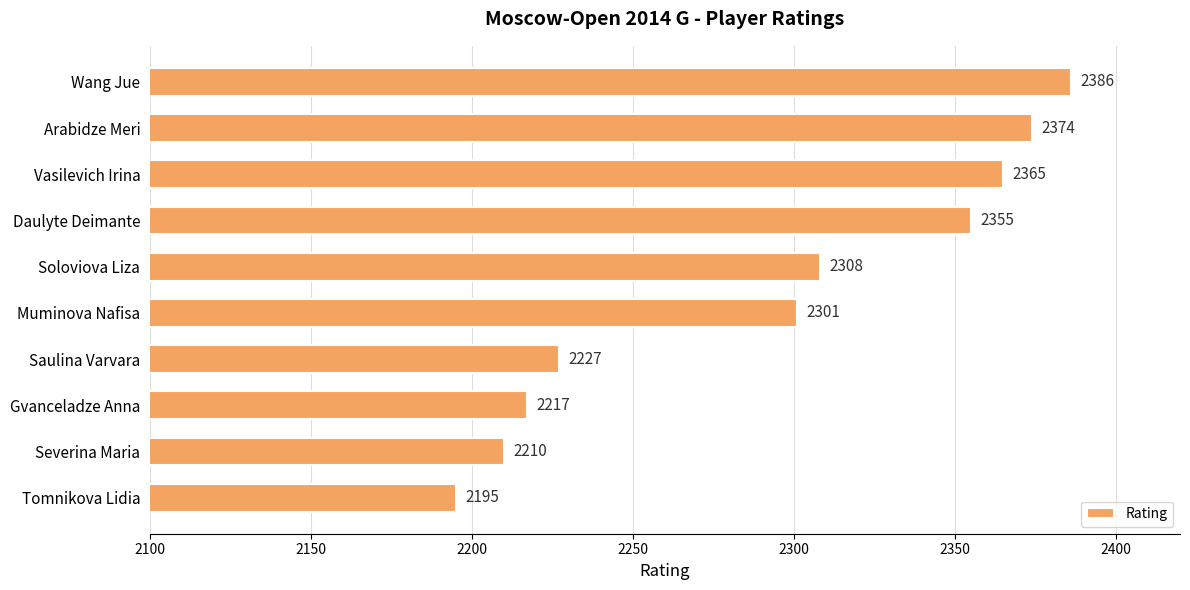

At which category does the chart reach its minimum across all series?

Tomnikova Lidia